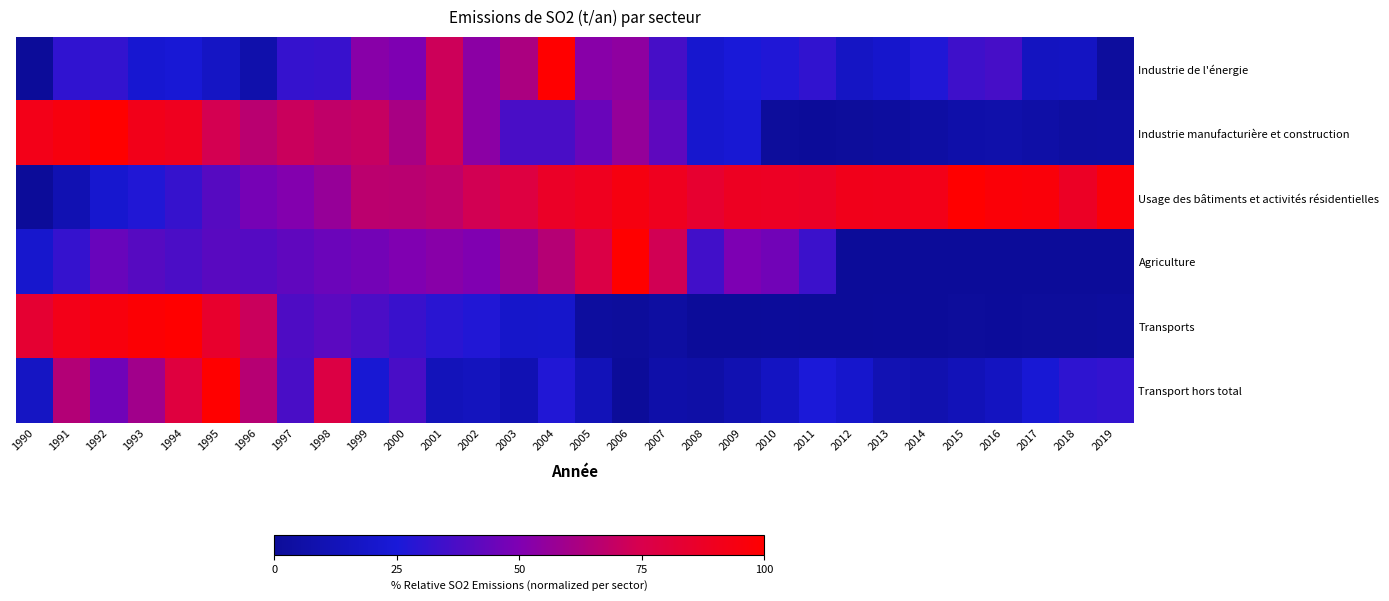

What is the total value across all series at 2014?

132.2